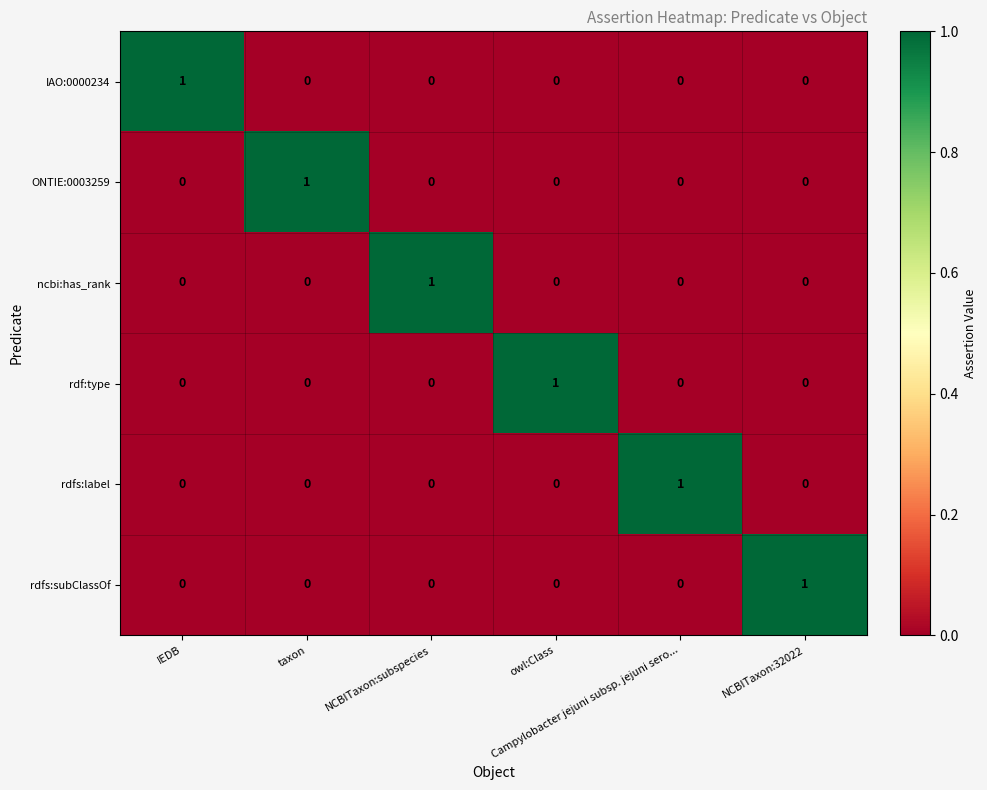

How many ONTIE:0003259 values are between 0 and 1?

6